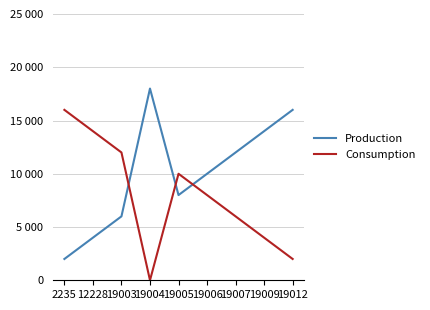

Does the chart display data point markers on the line(s)?

No